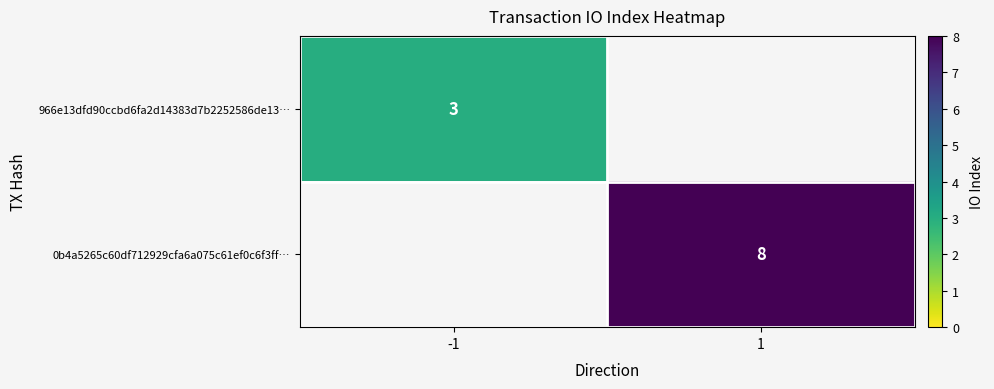

Is it true that 966e13dfd90ccbd6fa2d14383d7b2252586de13… equals 3 at -1?

True